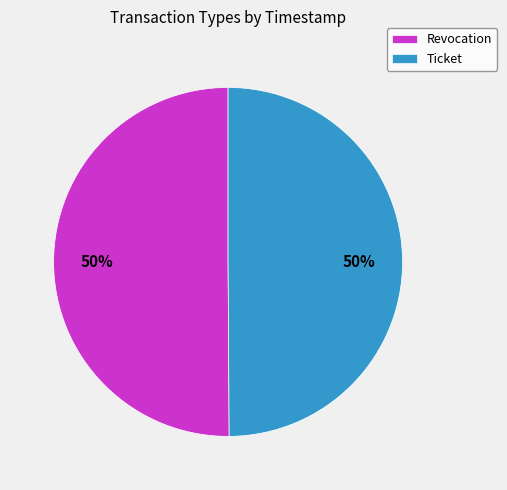

What percentage is the Revocation slice, to the nearest percent?

50%